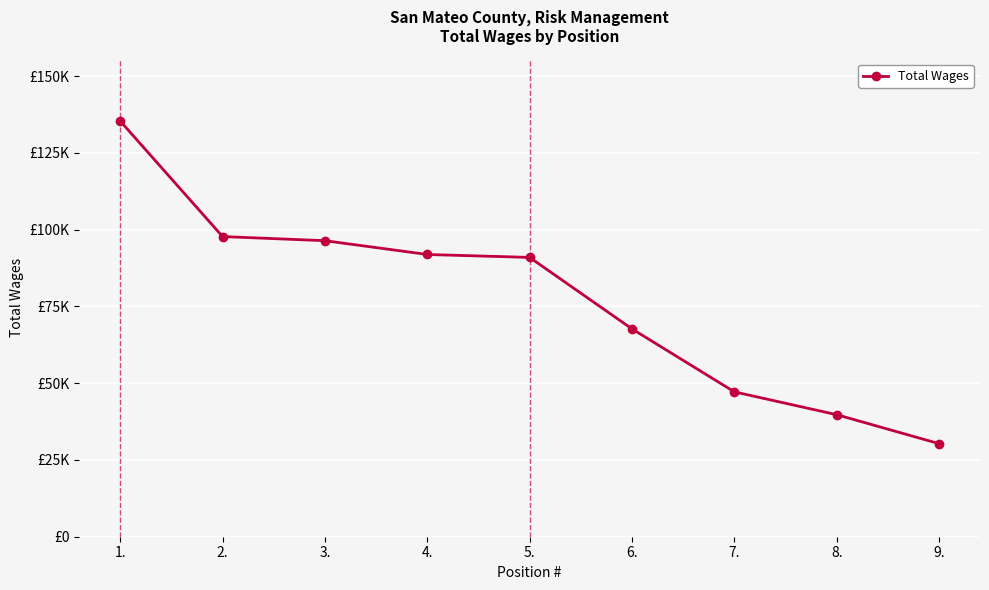

Read the value at 6., to the nearest 100.

67700